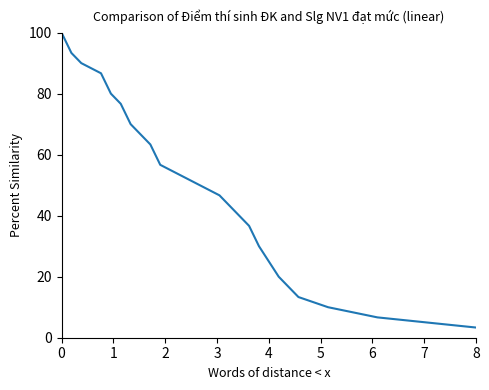

What is the difference between the maximum and minimum values?

96.7